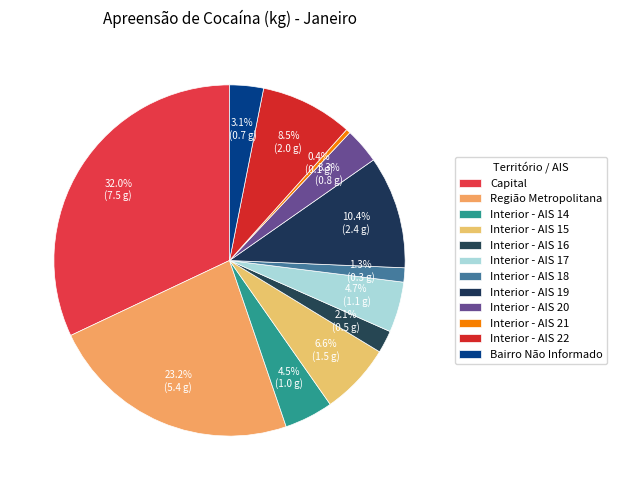

How many segments does this pie chart have?

12